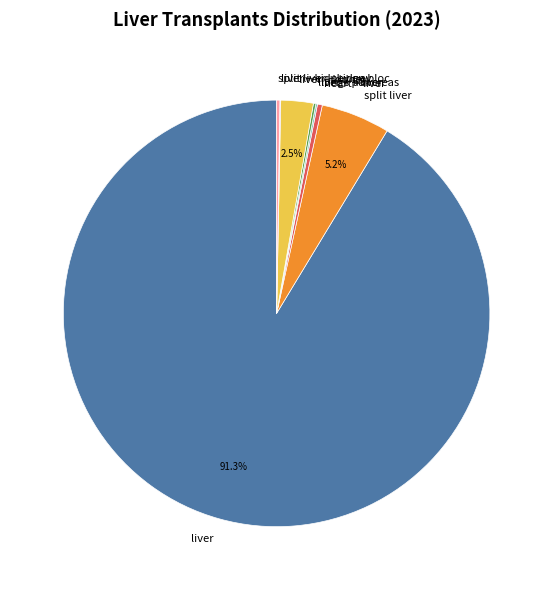

What is the ratio of the value at liver + kidney to the value at split liver?

0.5